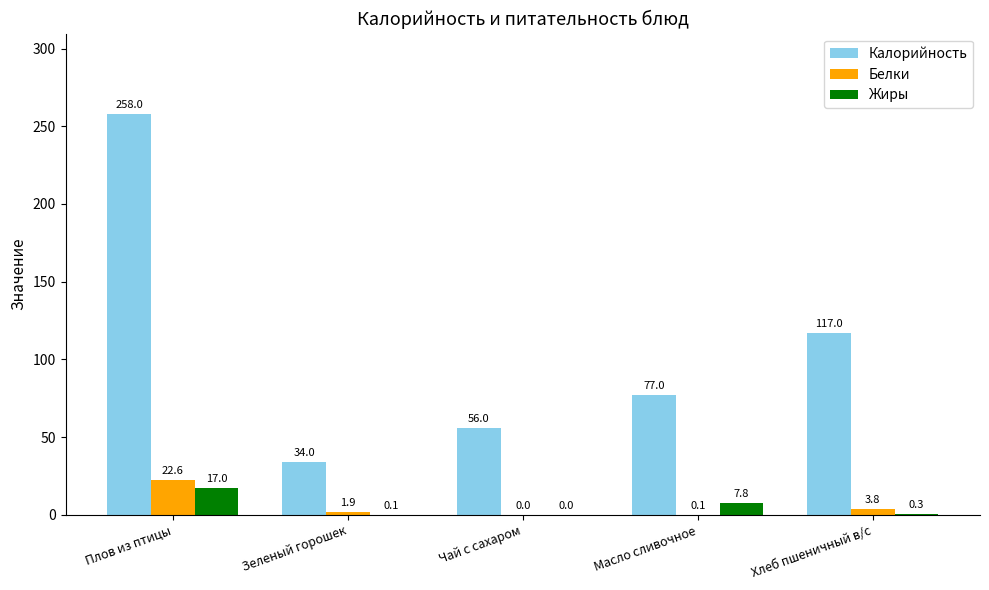

Between Чай с сахаром and Хлеб пшеничный в/с, which series saw the biggest shift?

Калорийность